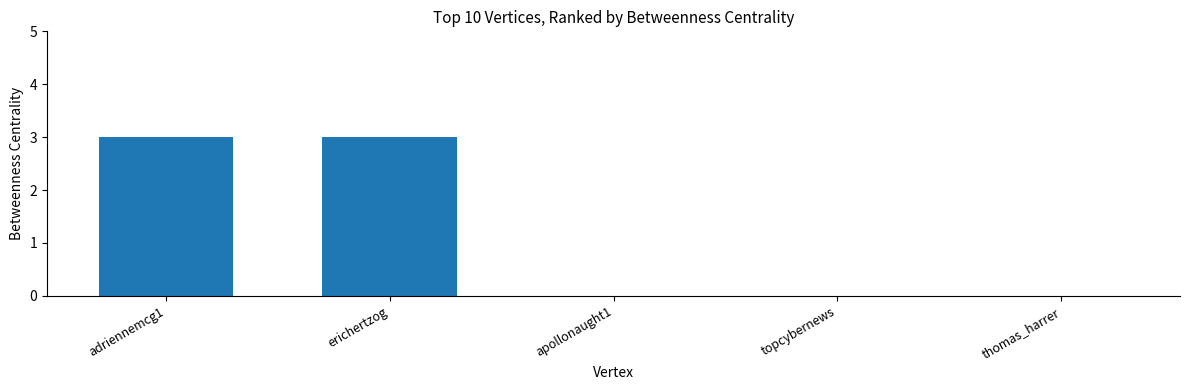

How many data points does each series have?

5